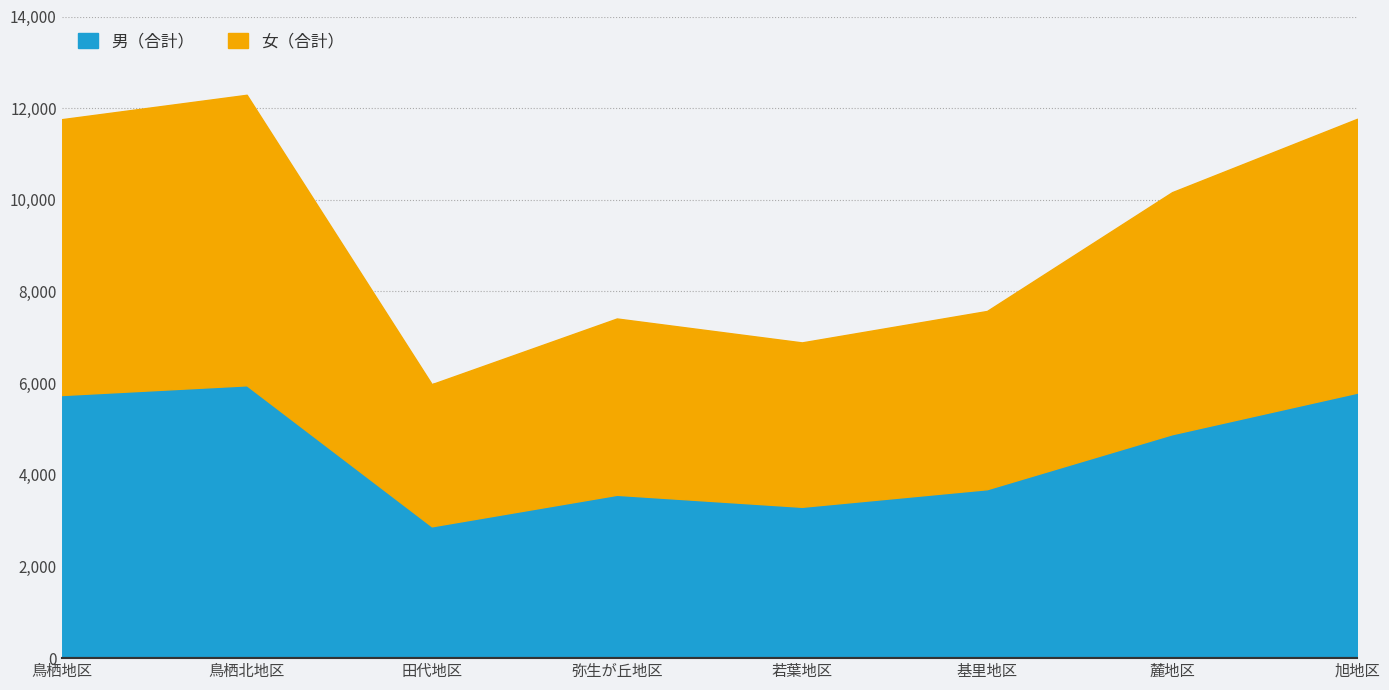

What is the sum of all 女（合計） values?

38038